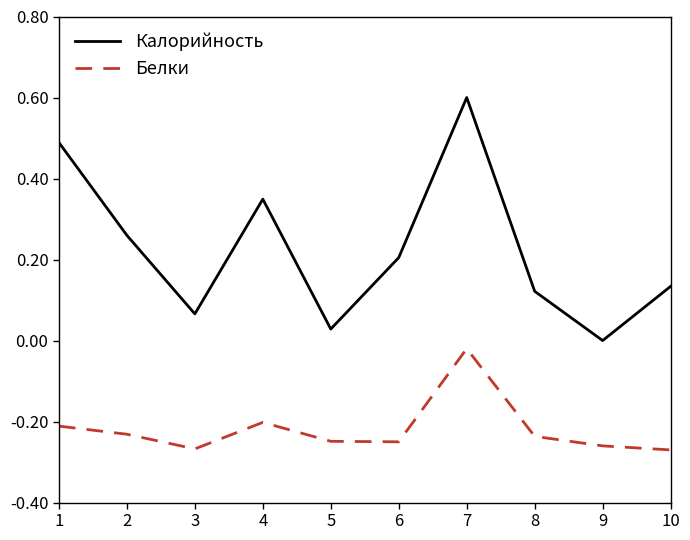

At 3, list the series in order from smallest to largest.

Белки, Калорийность